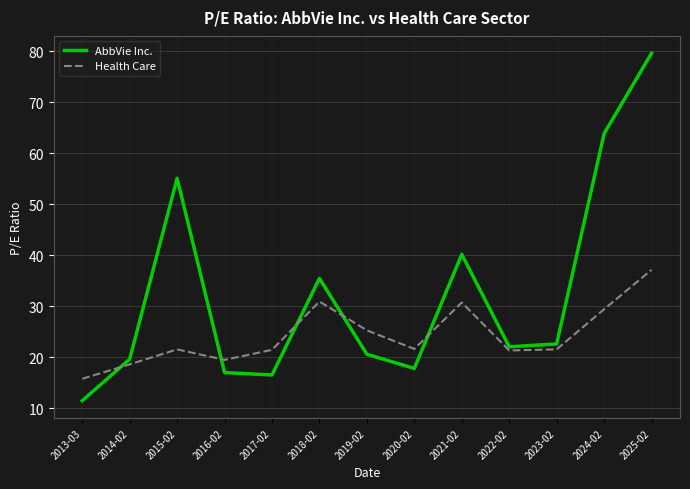

Which series has the largest total across all categories?

AbbVie Inc.